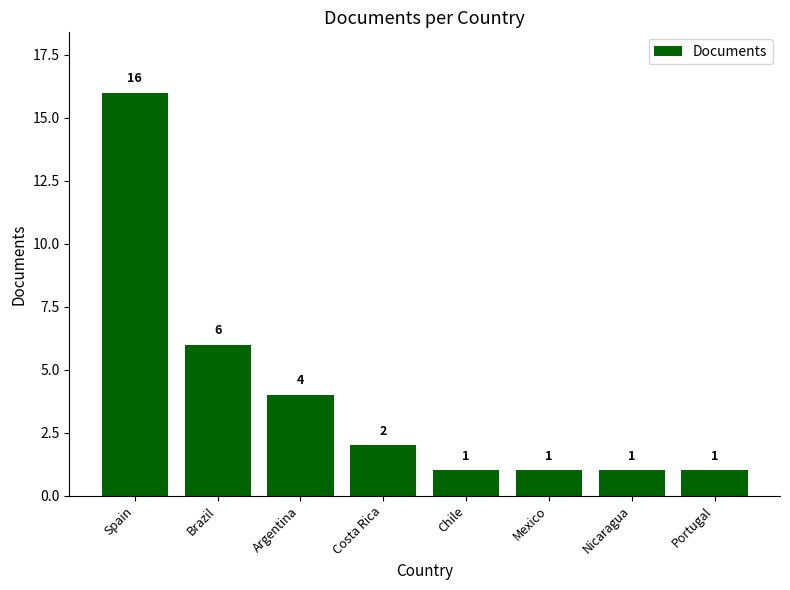

Count the number of data series in this chart.

1